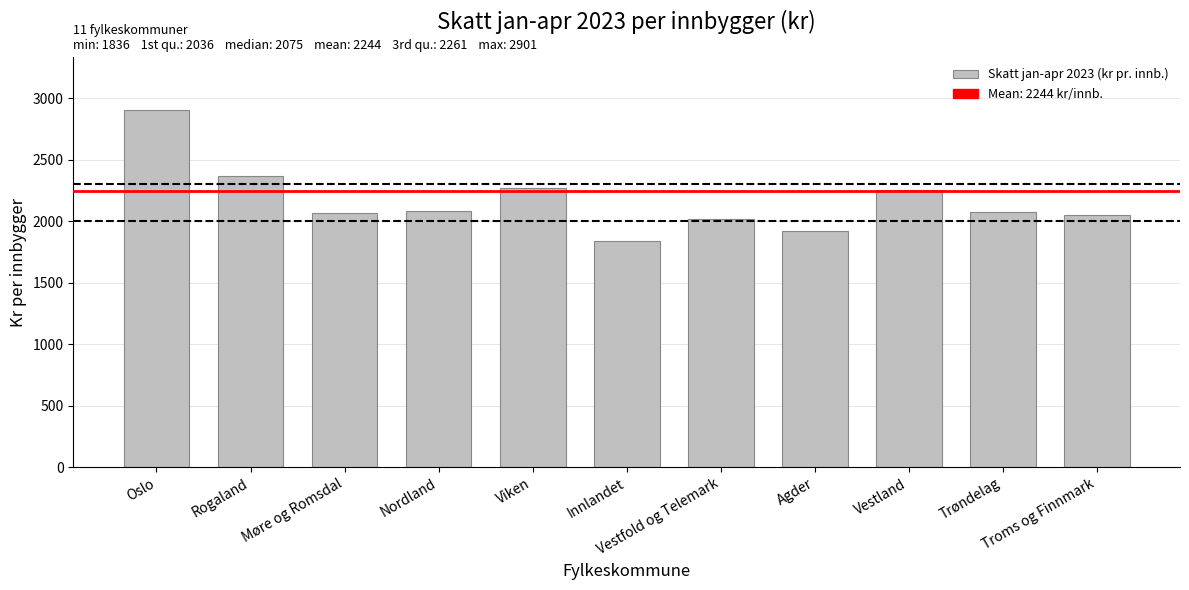

What is the difference between the maximum and second lowest values?

979.6